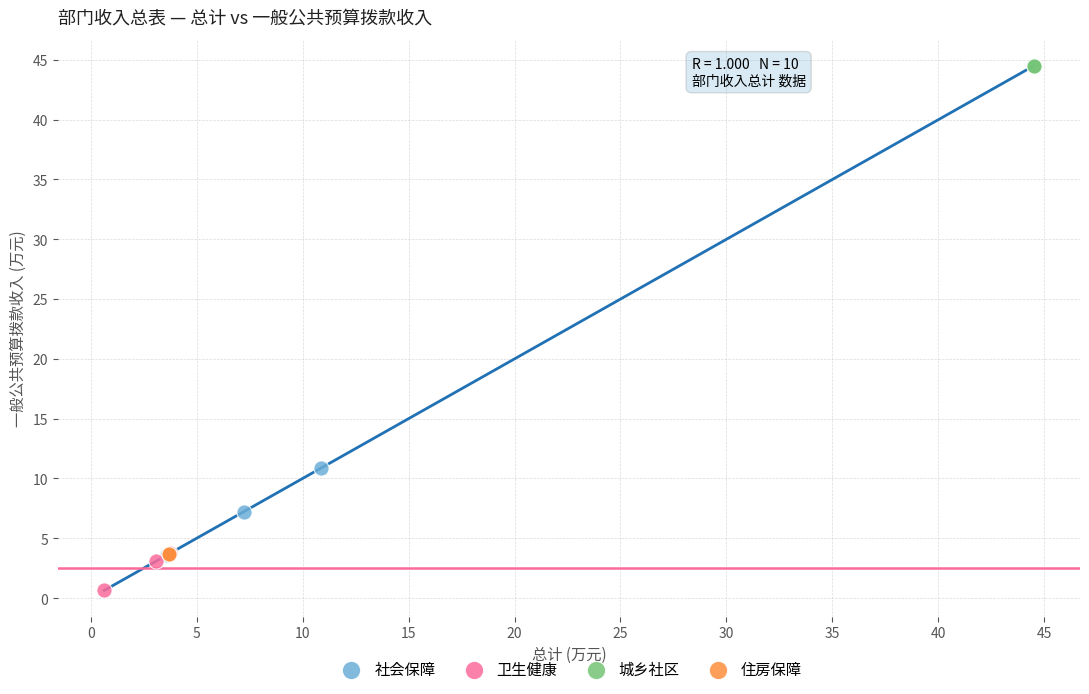

What are all the series names shown in the legend?

社会保障, 卫生健康, 城乡社区, 住房保障